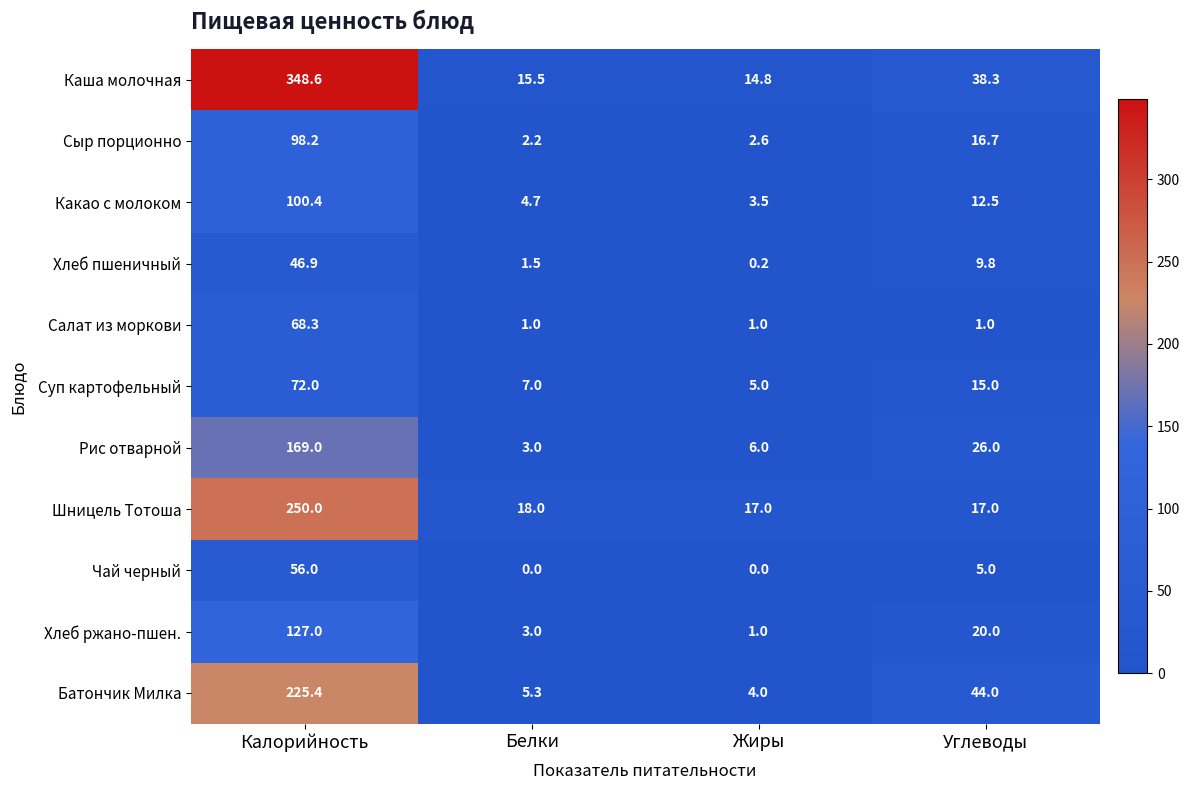

What is the difference between the highest and lowest values at Белки?

18.0